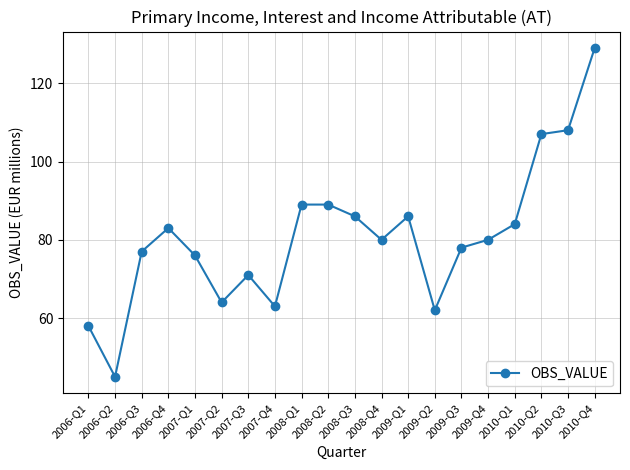

What is the value of the 18th point from the left?

107